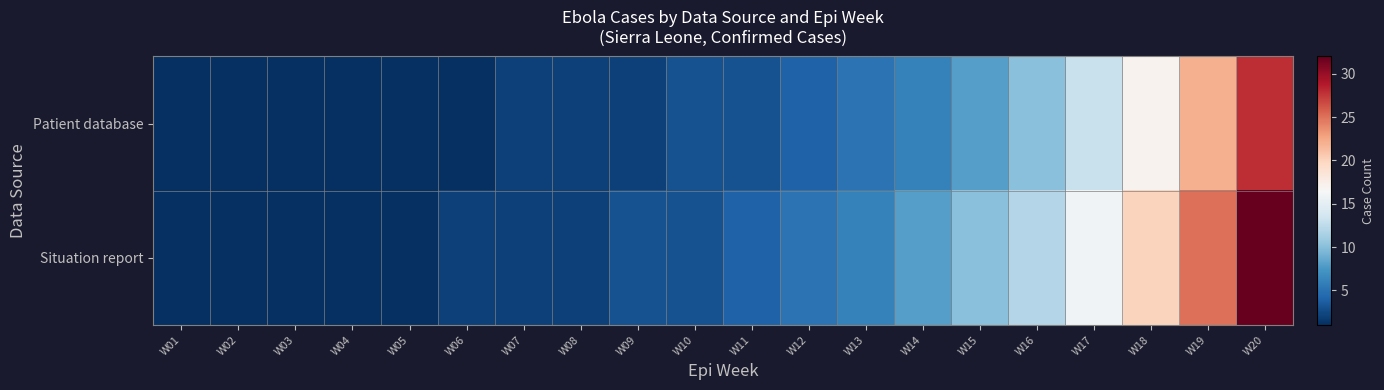

Rank the series by their average value, from highest to lowest.

Situation report, Patient database